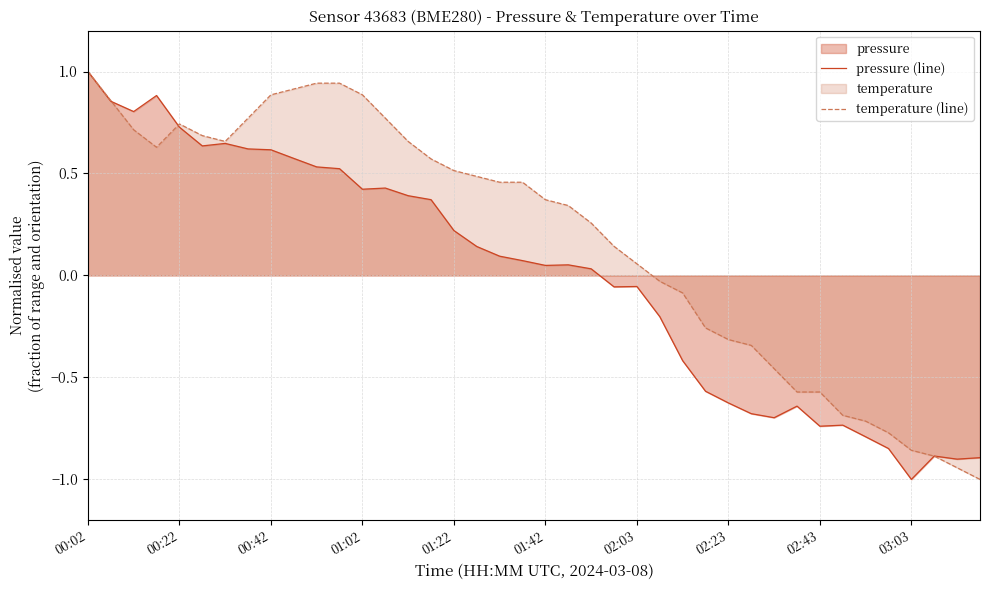

The pressure (line) series shows 0.3 at 01:22. True or false?

False